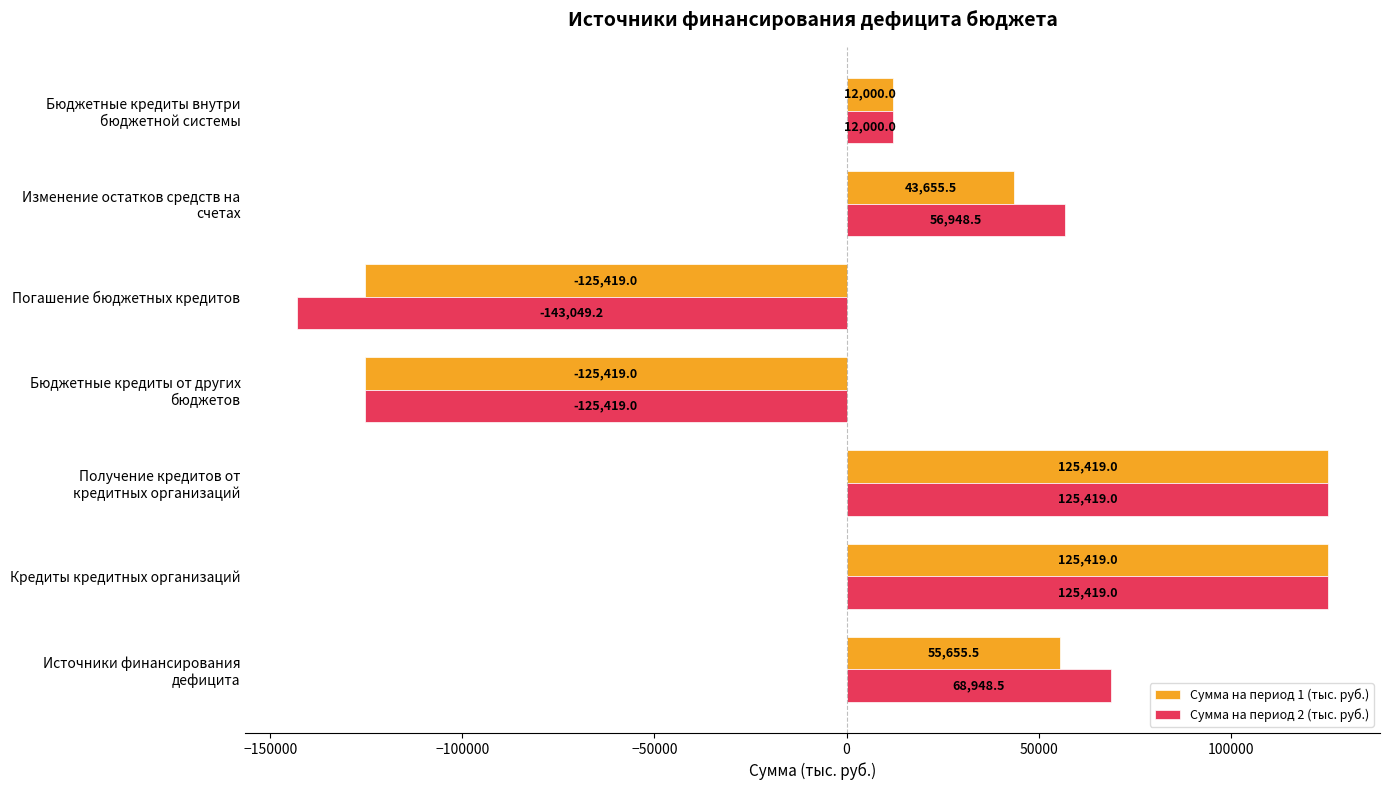

Which series has the largest total across all categories?

Сумма на период 2 (тыс. руб.)